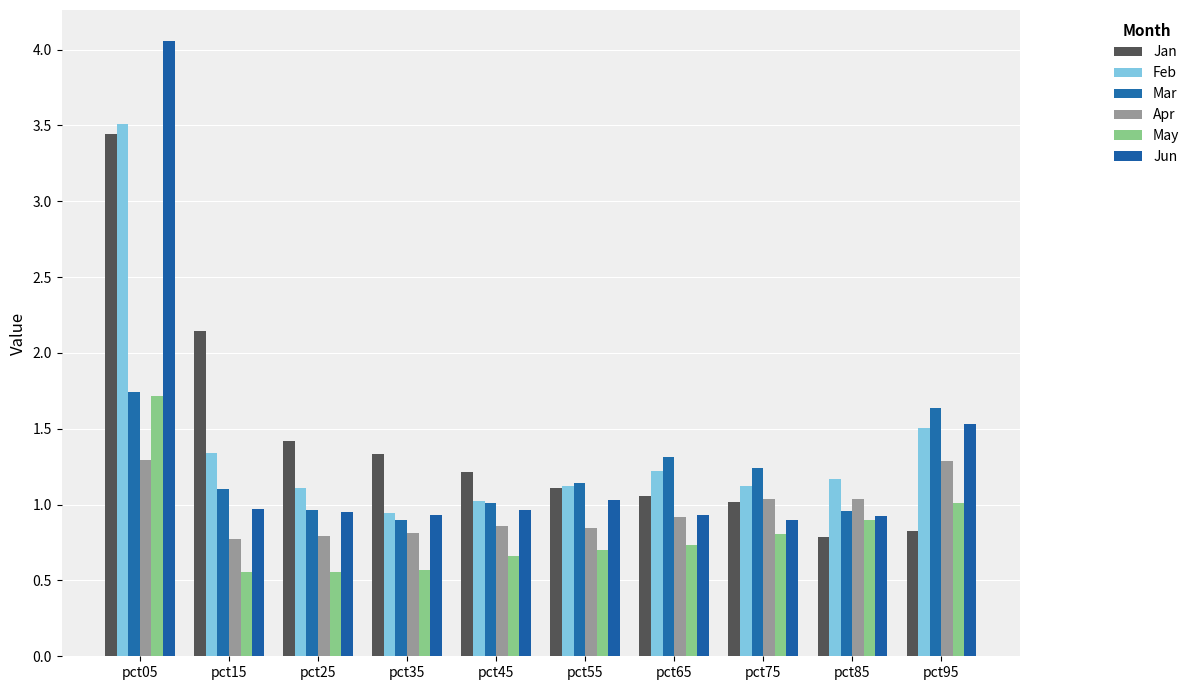

Rank the series by their maximum value, from highest to lowest.

Jun, Feb, Jan, Mar, May, Apr